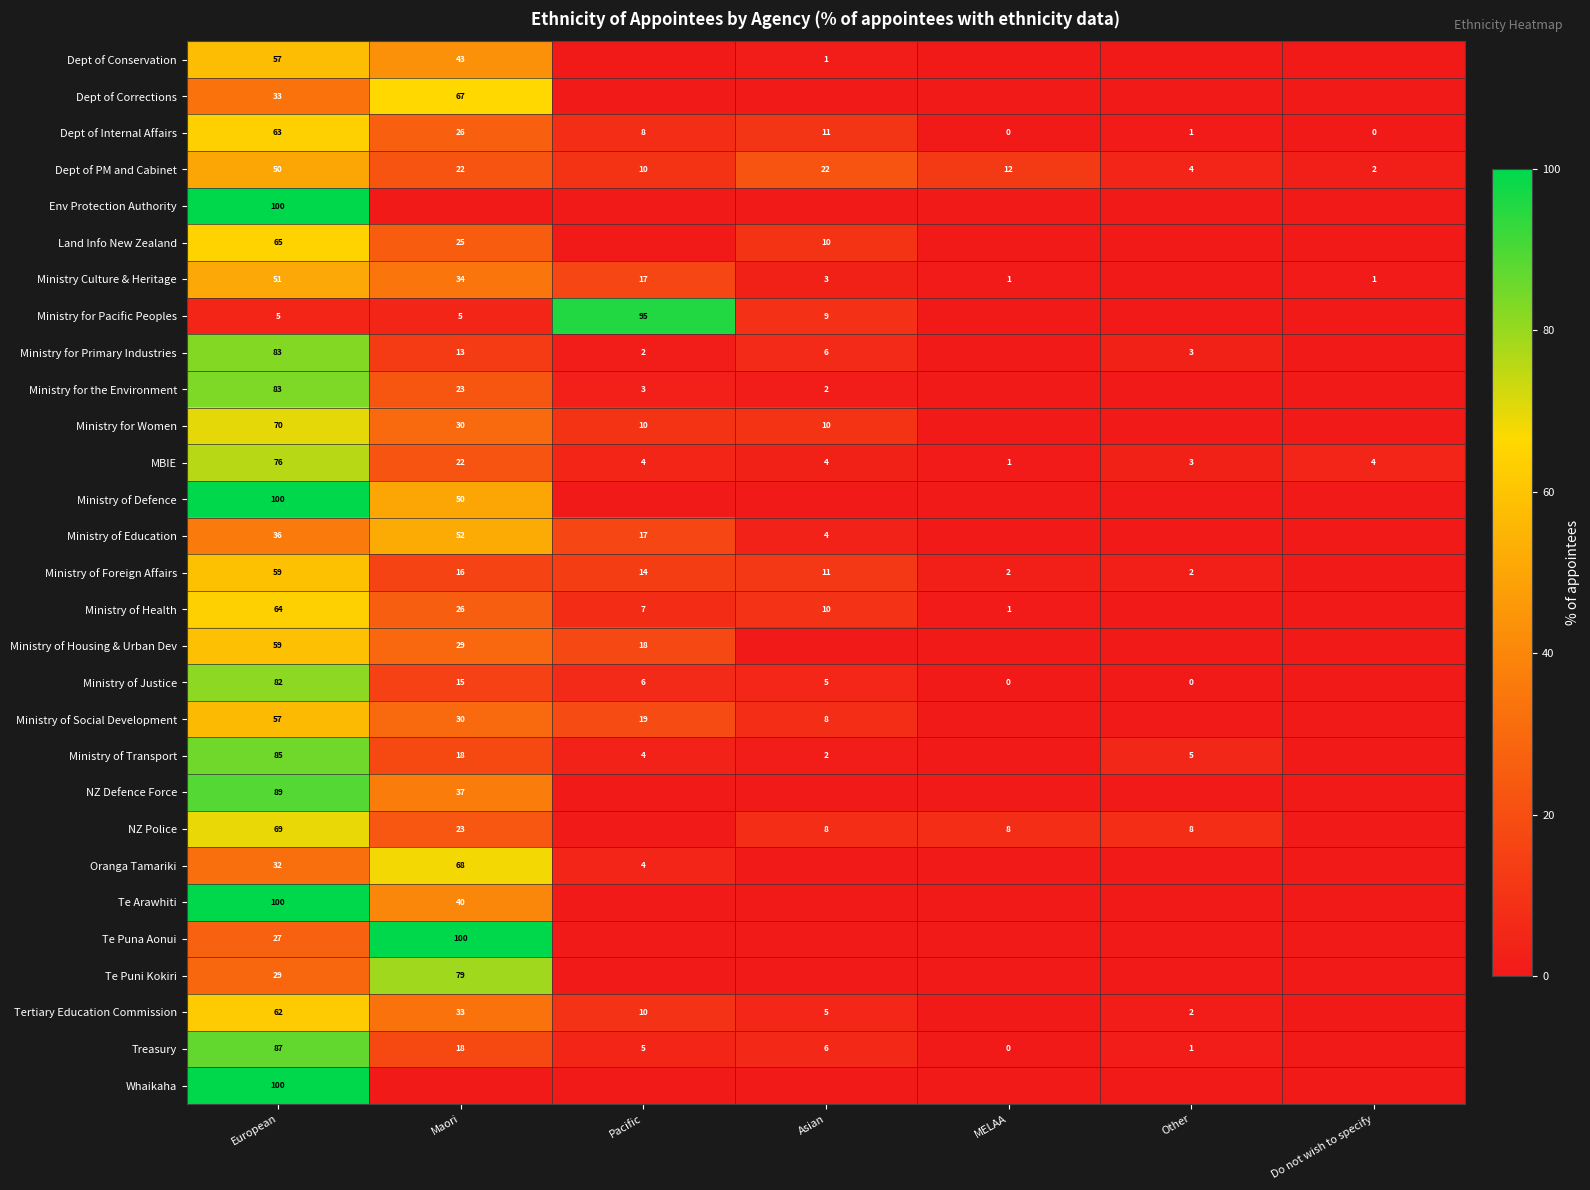

At which category is the sum across all series the highest?

European